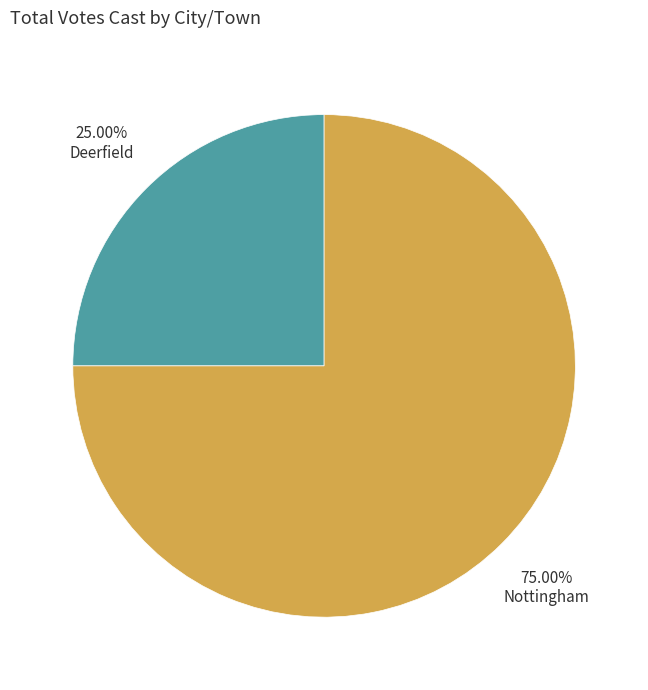

Does any single category account for the majority?

Yes